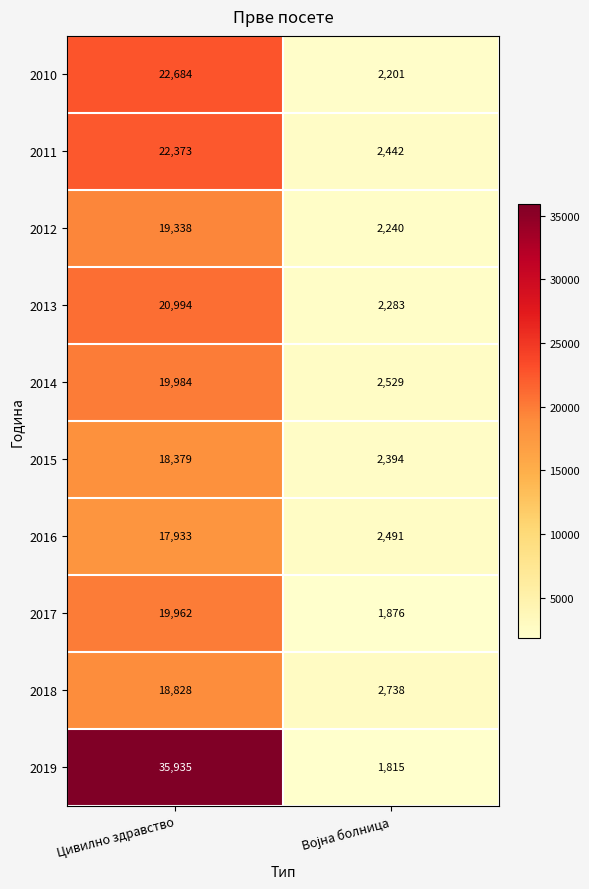

What is the difference between the maximum and minimum values in the 2017 series?

18086